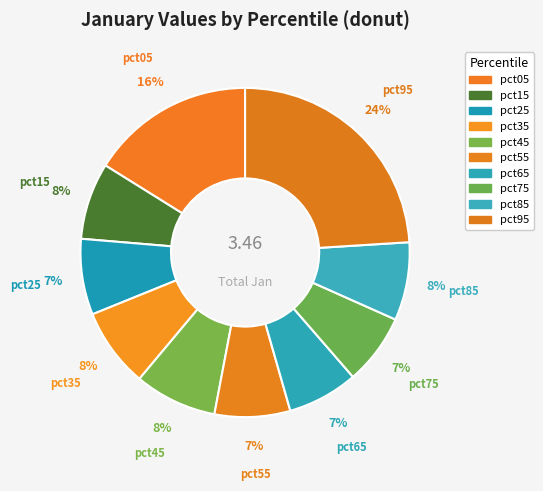

How many slices are in this pie chart?

10